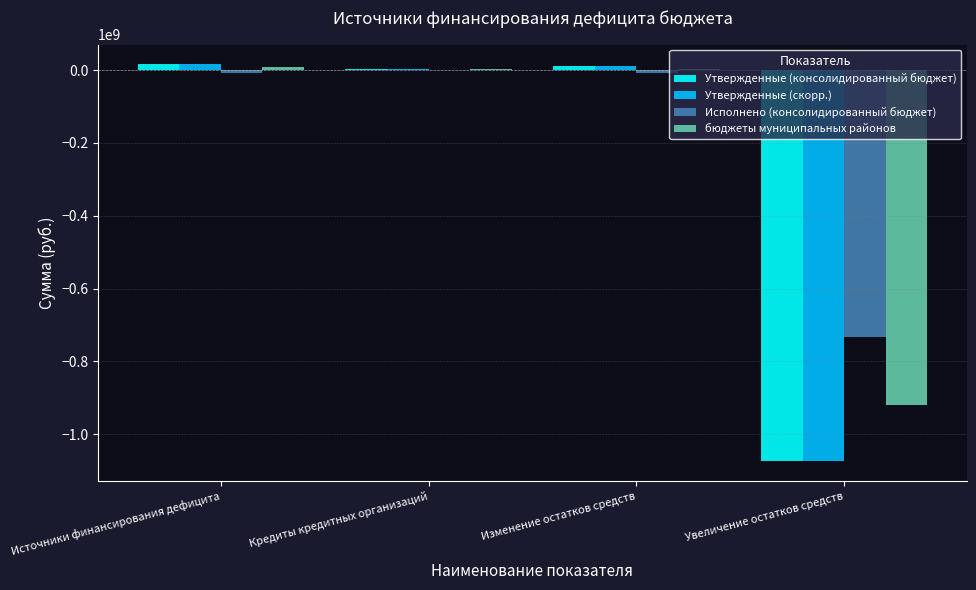

Is it true that Утвержденные (скорр.) equals -564884942.6 at Увеличение остатков средств?

False